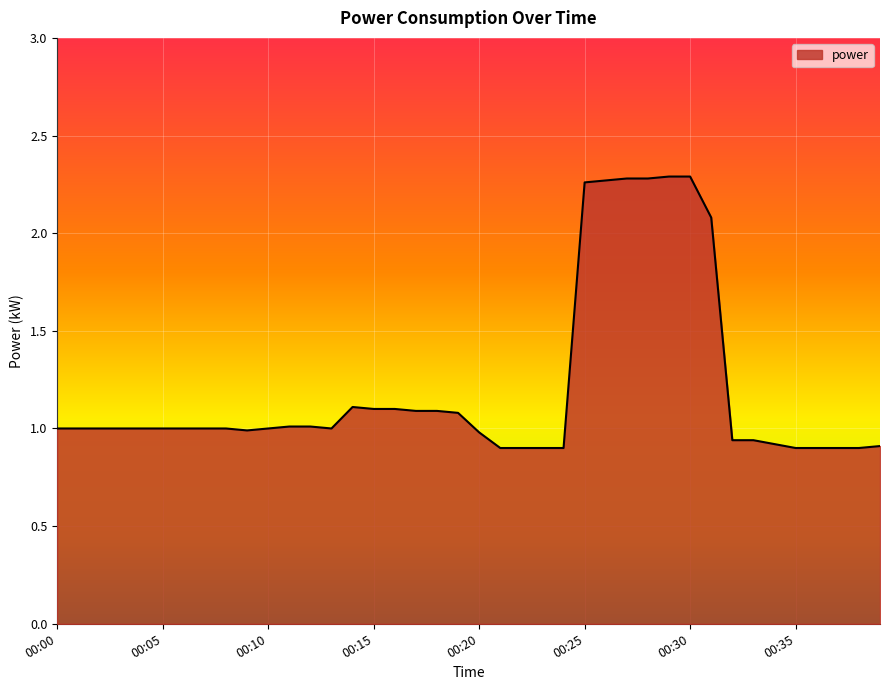

What is the difference between the maximum and minimum values?

1.4